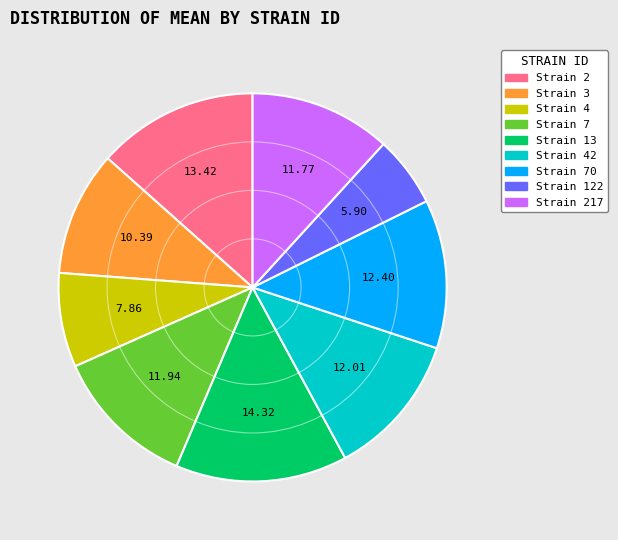

Does any single category account for the majority?

No